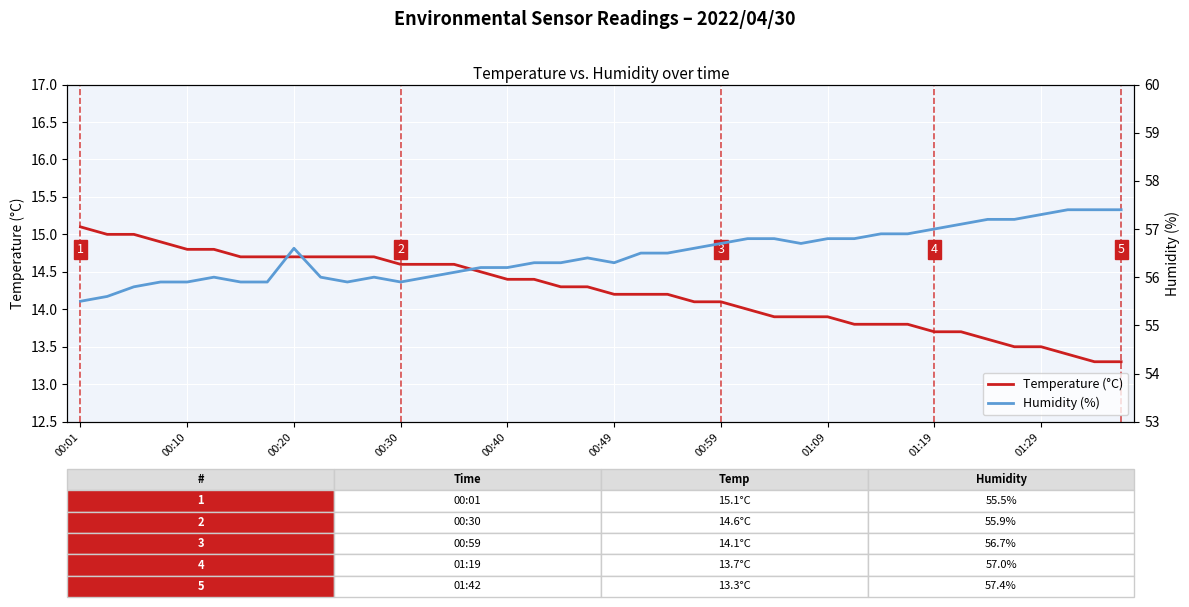

In Humidity (%), how many points are higher than both neighbors (excluding endpoints)?

4